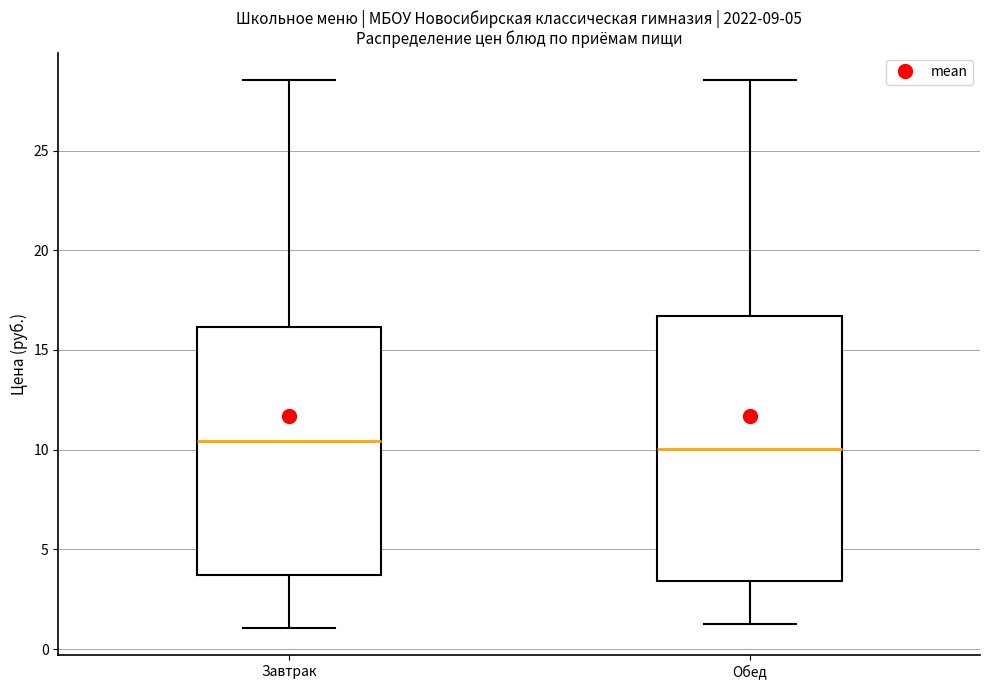

Reading left to right, transcribe this box plot: for each box, give where its median line is, the range the box spans, and where its two whiskers end, as read against the y-axis. The values are not printed on the chart, so give them approximately, as read against the axis.

Завтрак: median 10.5, box 3.5 to 16.0, whiskers 1.0 to 28.5
Обед: median 10.0, box 3.5 to 16.5, whiskers 1.5 to 28.5